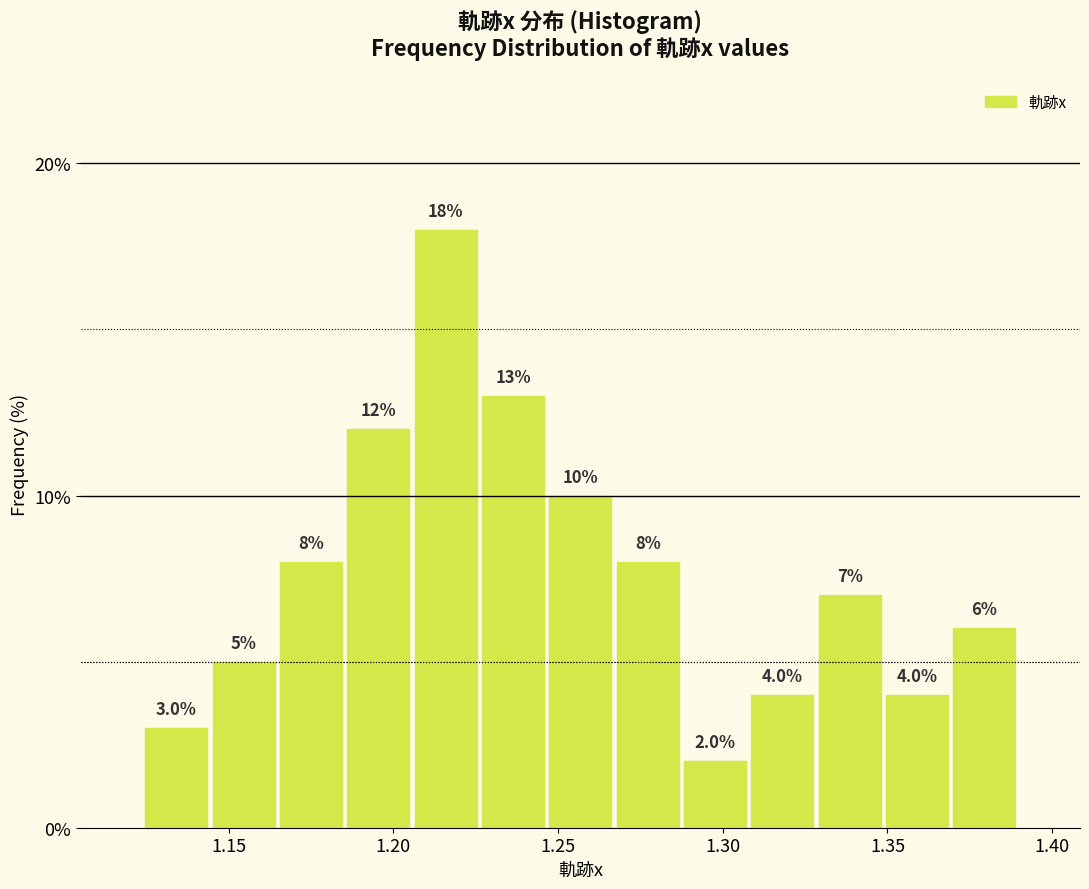

Reading left to right, list every bar in this chart as the range it spans on the x-axis followed by its height. The bar edges are not printed on the chart, so give them approximately, as read against the axis.

1.125 to 1.145: 3.0
1.145 to 1.165: 5.0
1.165 to 1.185: 8.0
1.185 to 1.205: 12.0
1.205 to 1.225: 18.0
1.225 to 1.245: 13.0
1.245 to 1.265: 10.0
1.265 to 1.285: 8.0
1.285 to 1.310: 2.0
1.310 to 1.330: 4.0
1.330 to 1.350: 7.0
1.350 to 1.370: 4.0
1.370 to 1.390: 6.0